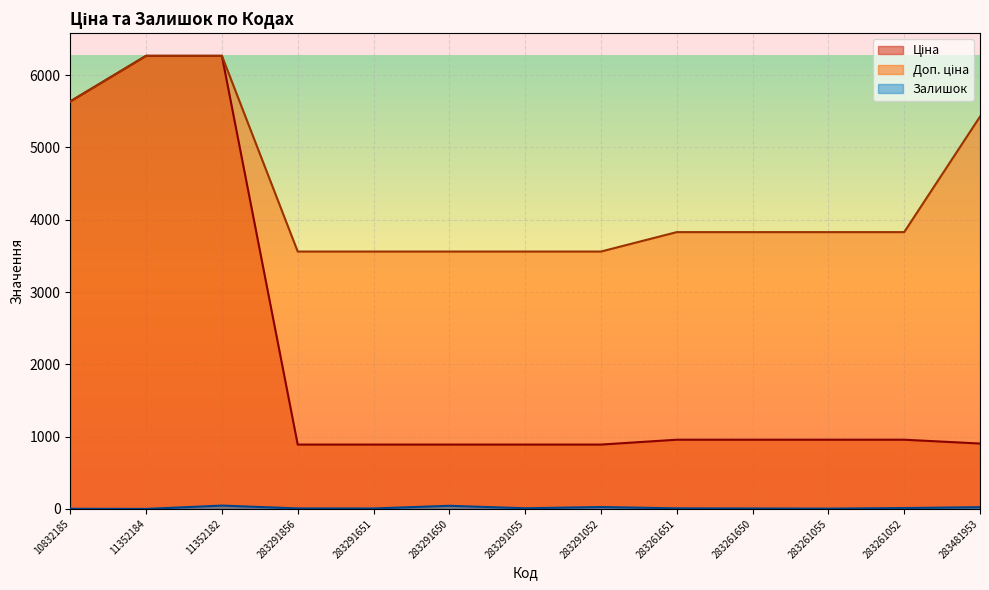

True or false: Доп. ціна and Залишок cross at least once.

False